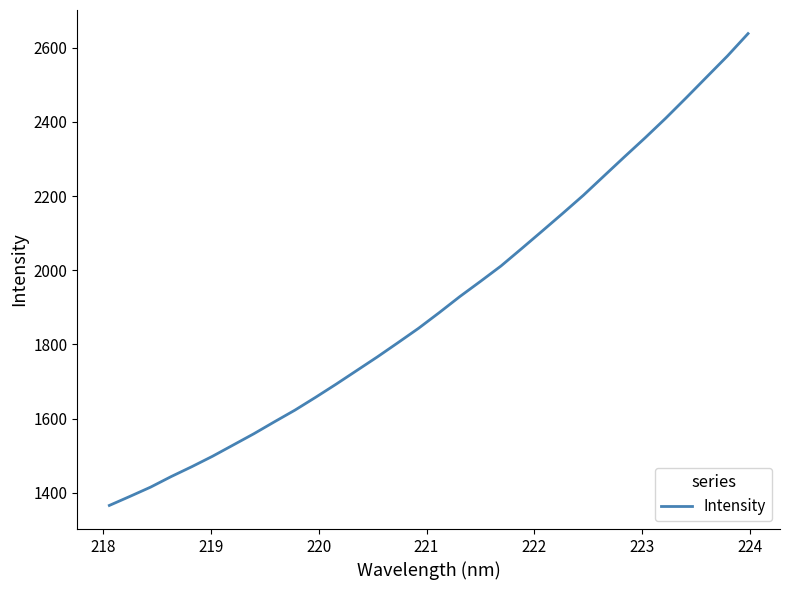

What is the minimum value shown in the chart?

1365.6